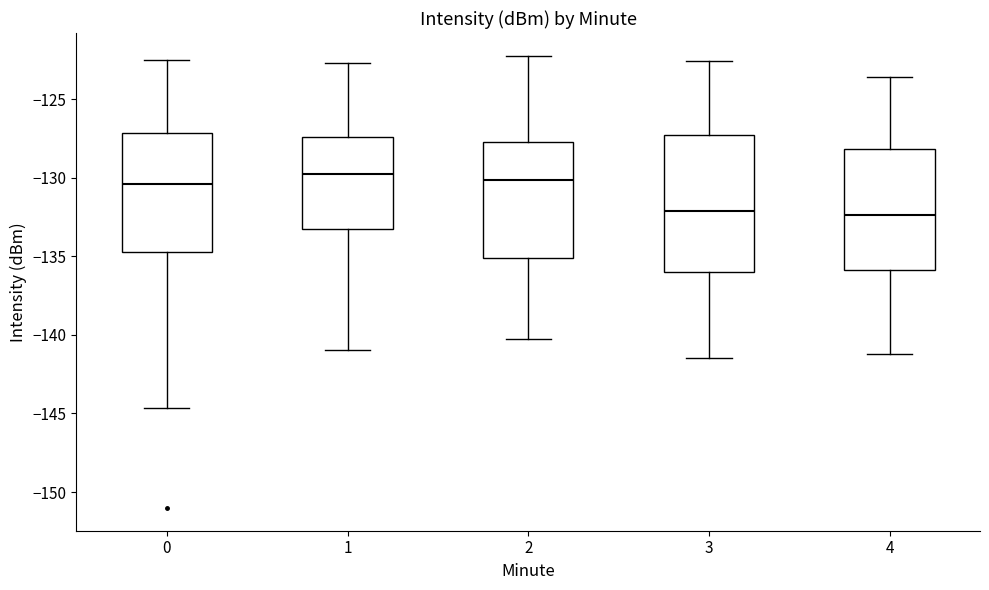

Reading left to right, read every box against the y-axis: the position of its median line, the range the box covers, and the ends of its whiskers. The values are not printed on the chart, so give them approximately, as read against the axis.

0: median -130.5, box -134.5 to -127.0, whiskers -144.5 to -122.5
1: median -129.5, box -133.5 to -127.5, whiskers -141.0 to -122.5
2: median -130.0, box -135.0 to -127.5, whiskers -140.0 to -122.0
3: median -132.0, box -136.0 to -127.5, whiskers -141.5 to -122.5
4: median -132.5, box -136.0 to -128.0, whiskers -141.0 to -123.5